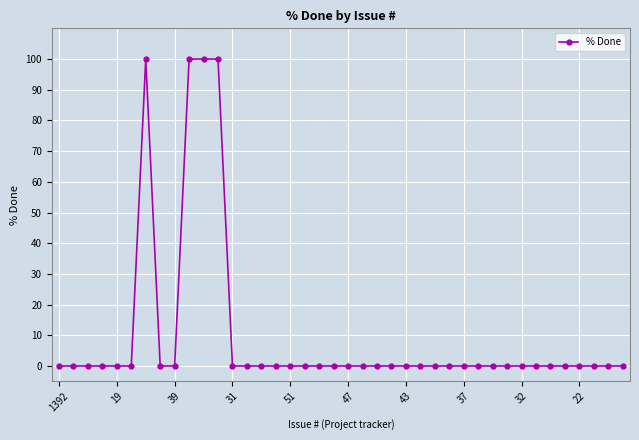

What is the average value?

10